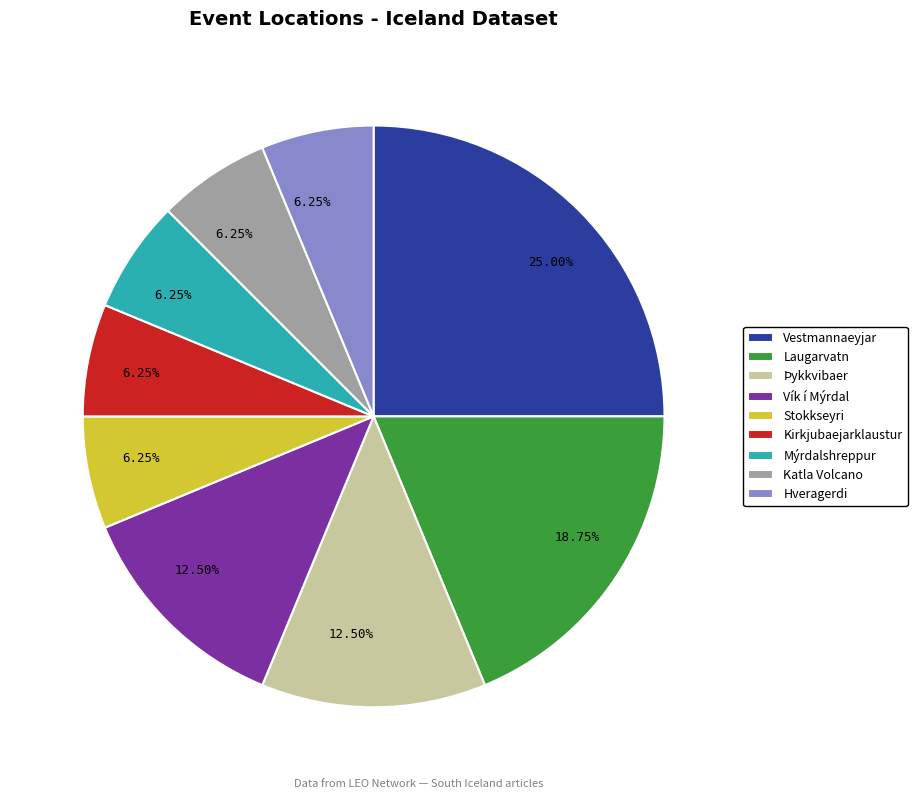

Between Laugarvatn and Þykkvibaer, which is larger?

Laugarvatn